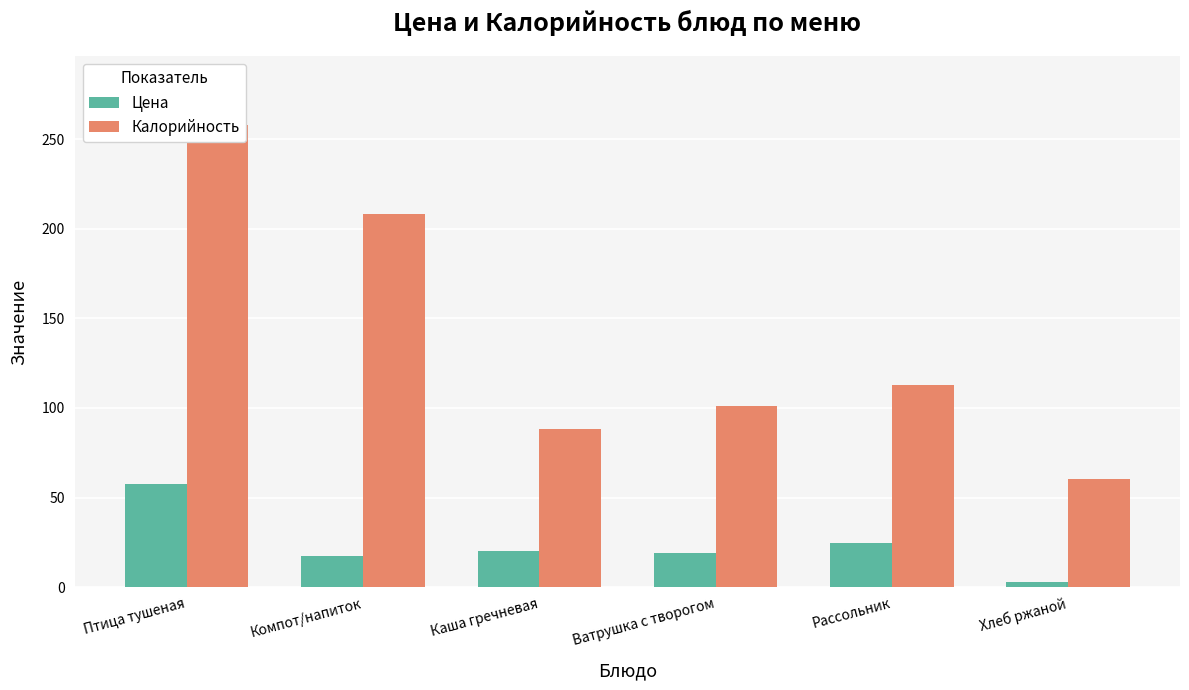

List the labels in order of Калорийность value, largest first.

Птица тушеная, Компот/напиток, Рассольник, Ватрушка с творогом, Каша гречневая, Хлеб ржаной